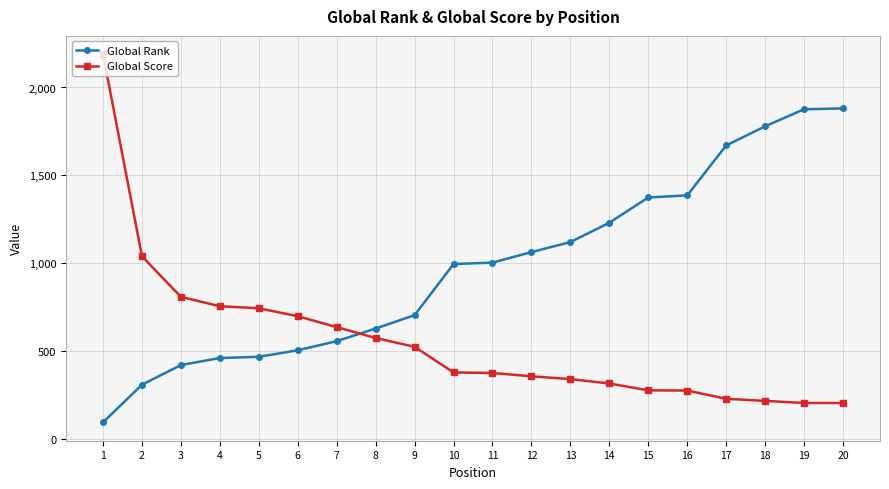

Is it true that Global Score equals 116 at 15?

False